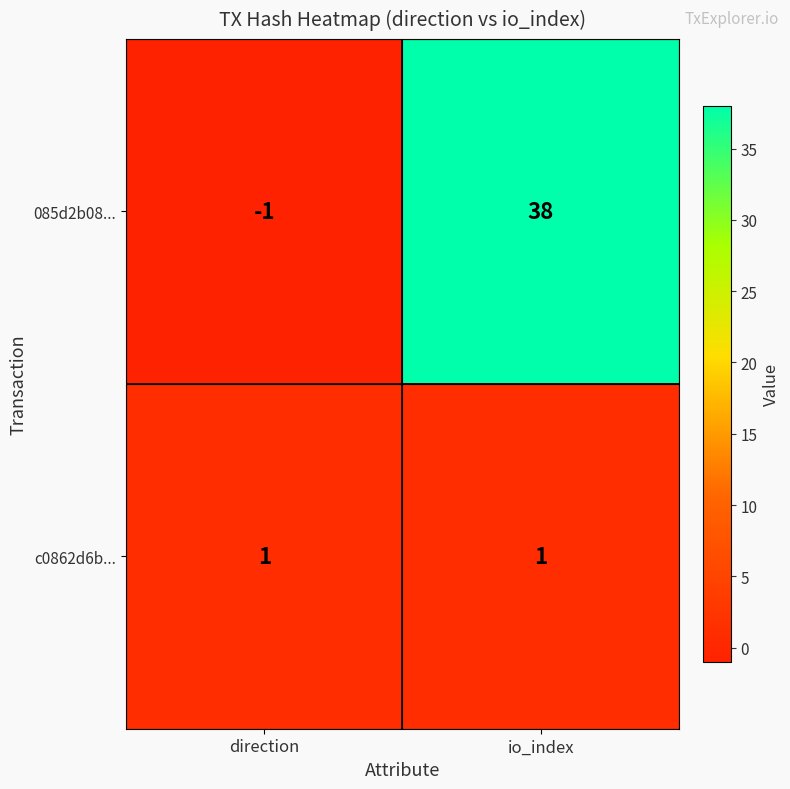

At how many categories does at least one series exceed 25?

1